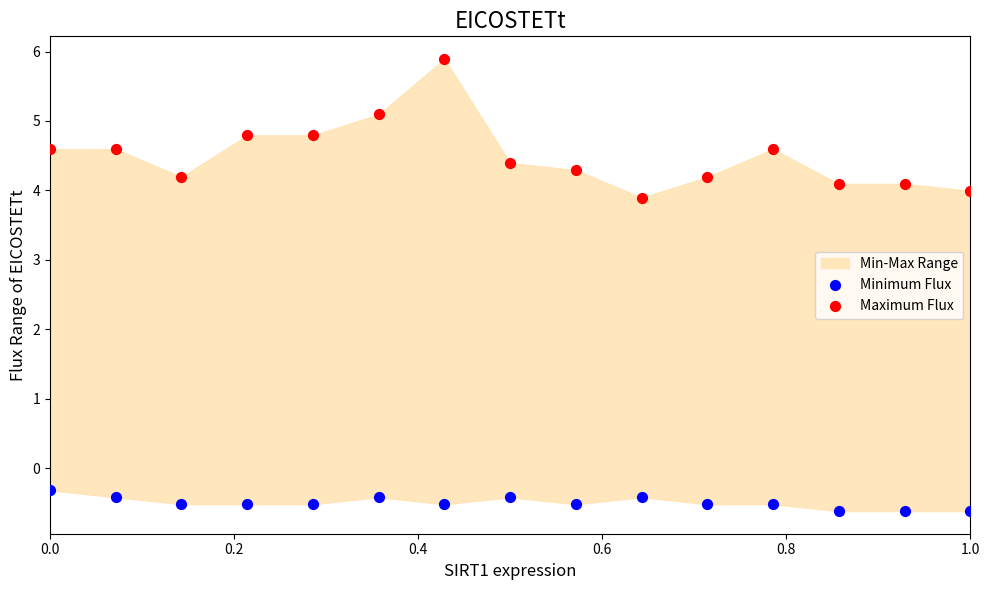

Across all data points, what is the range of X values (max minus min)?

1.0